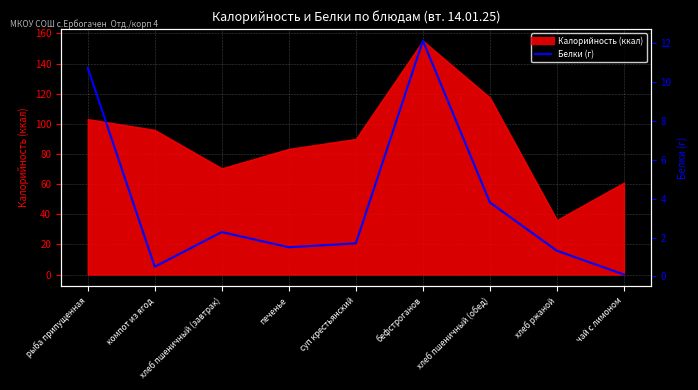

Reading right to left, list all the values displayed in this chart.

чай с лимоном=0.1	хлеб ржаной=1.3	хлеб пшеничный (обед)=3.8	бефстроганов=12.1	суп крестьянский=1.7	печенье=1.5	хлеб пшеничный (завтрак)=2.3	компот из ягод=0.5	рыба припущенная=10.7